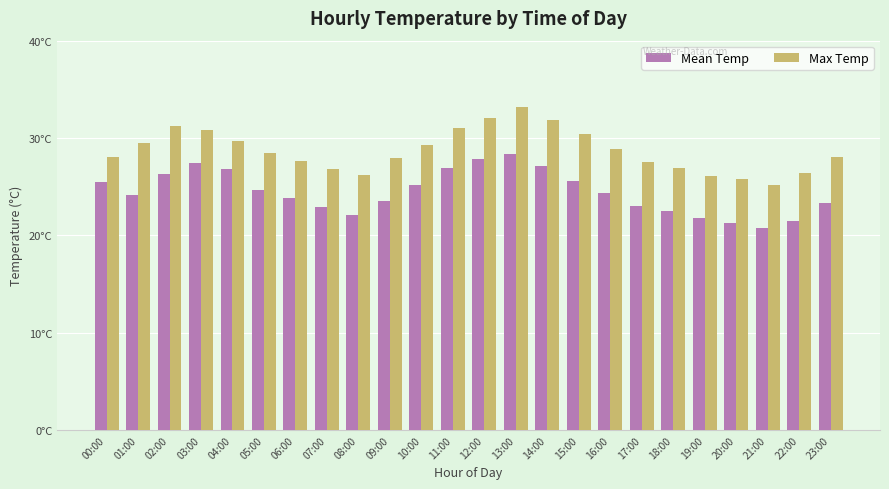

What is the maximum value shown in the chart?

33.2